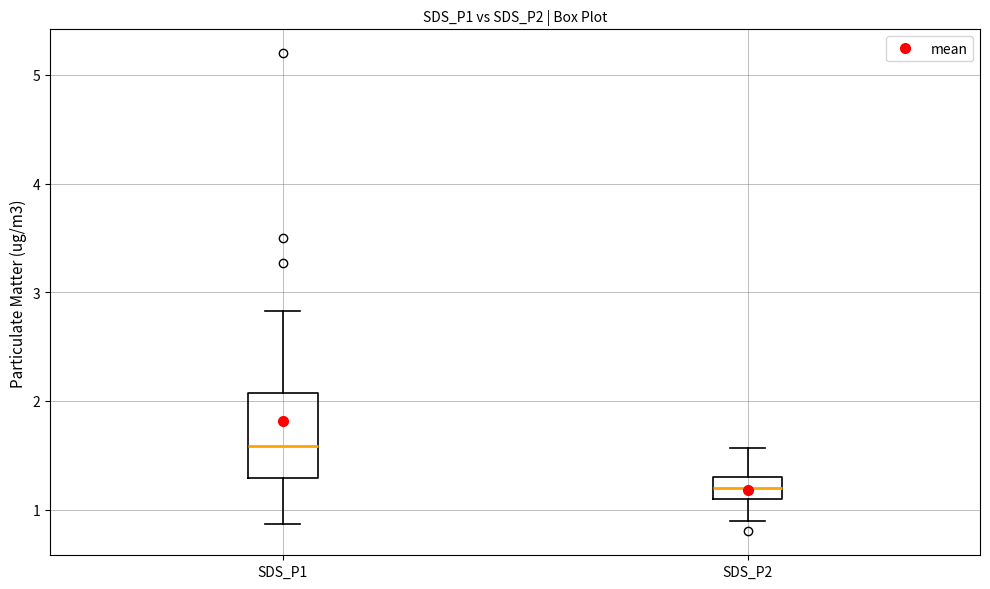

Reading left to right, transcribe this box plot: for each box, give where its median line is, the range the box spans, and where its two whiskers end, as read against the y-axis. The values are not printed on the chart, so give them approximately, as read against the axis.

SDS_P1: median 1.6, box 1.3 to 2.1, whiskers 0.9 to 2.8
SDS_P2: median 1.2, box 1.1 to 1.3, whiskers 0.9 to 1.6